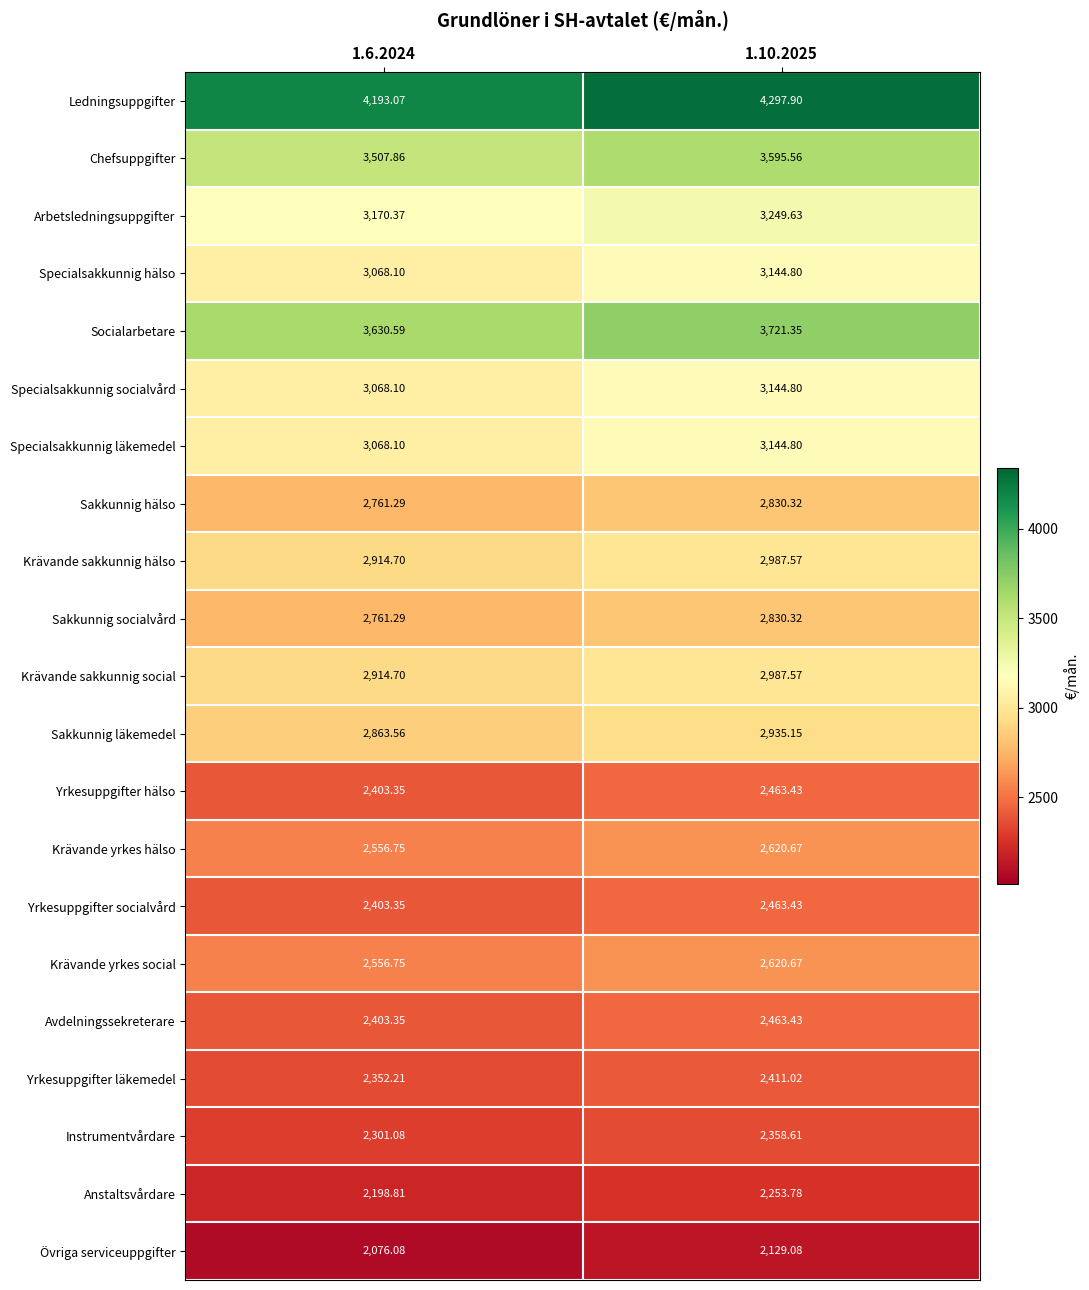

Which label corresponds to the largest value in the chart?

1.10.2025